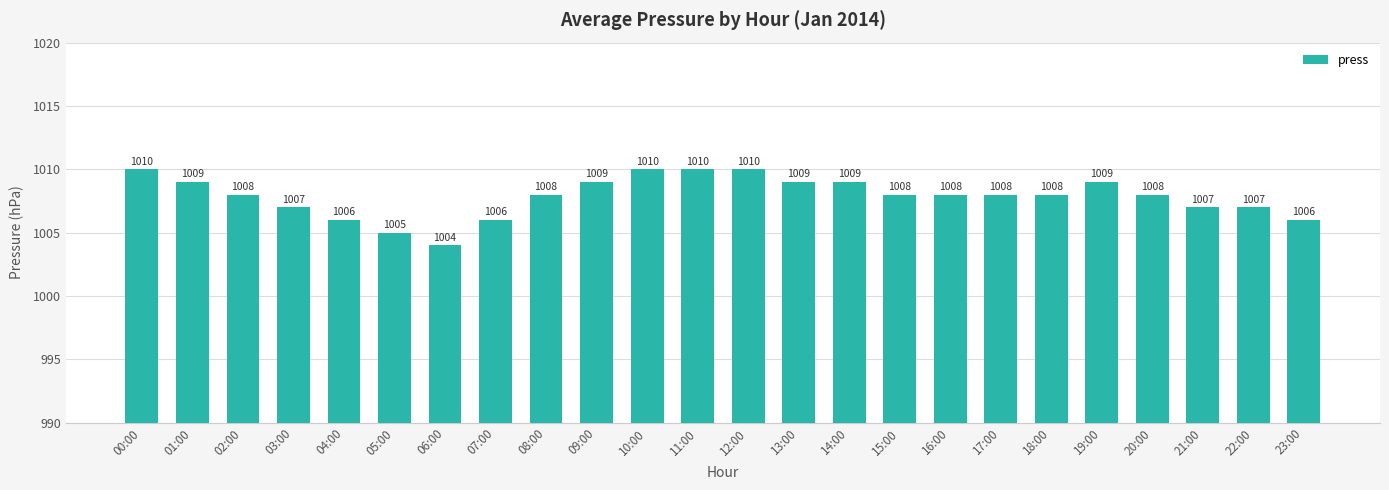

What is the label of the 1st bar from the right?

23:00